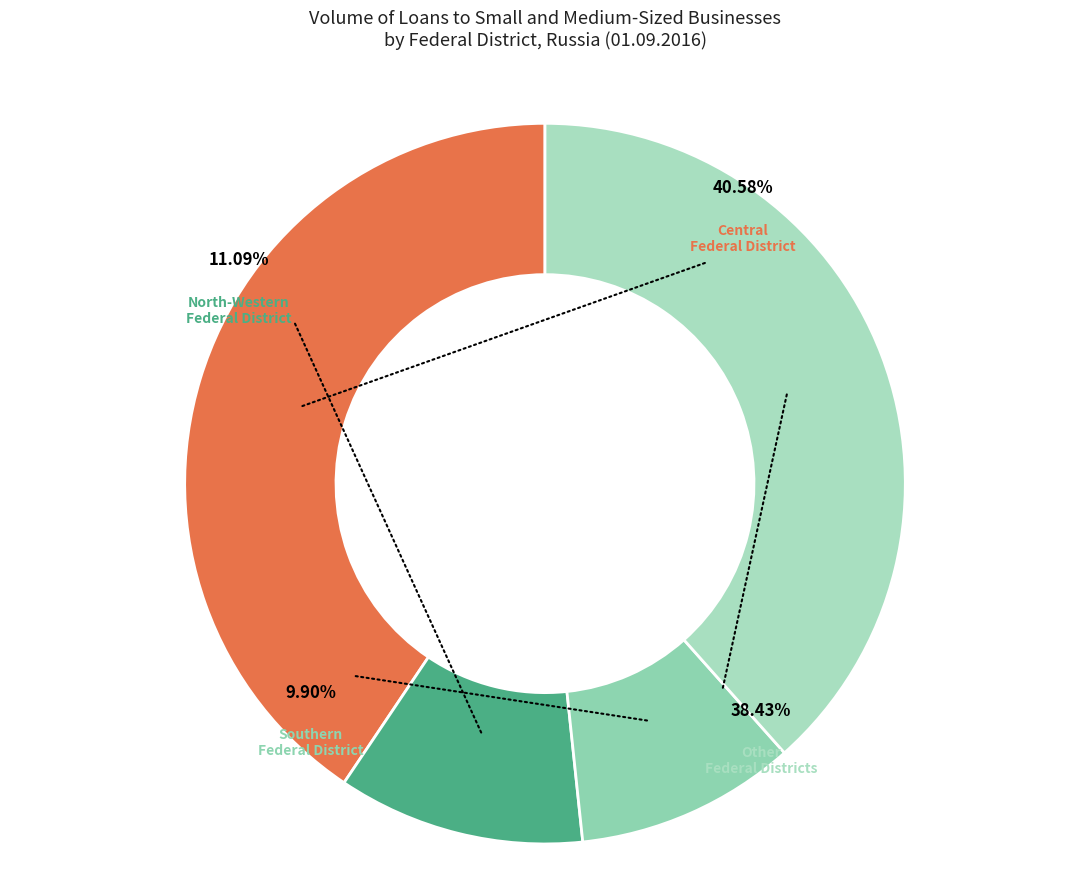

True or false: Siberian Federal District accounts for 18% of the total.

False